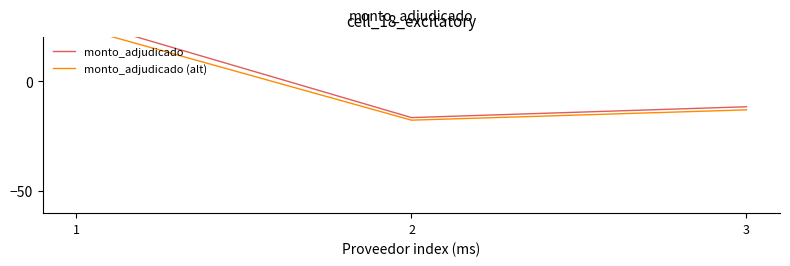

At how many categories does at least one series exceed -2?

1